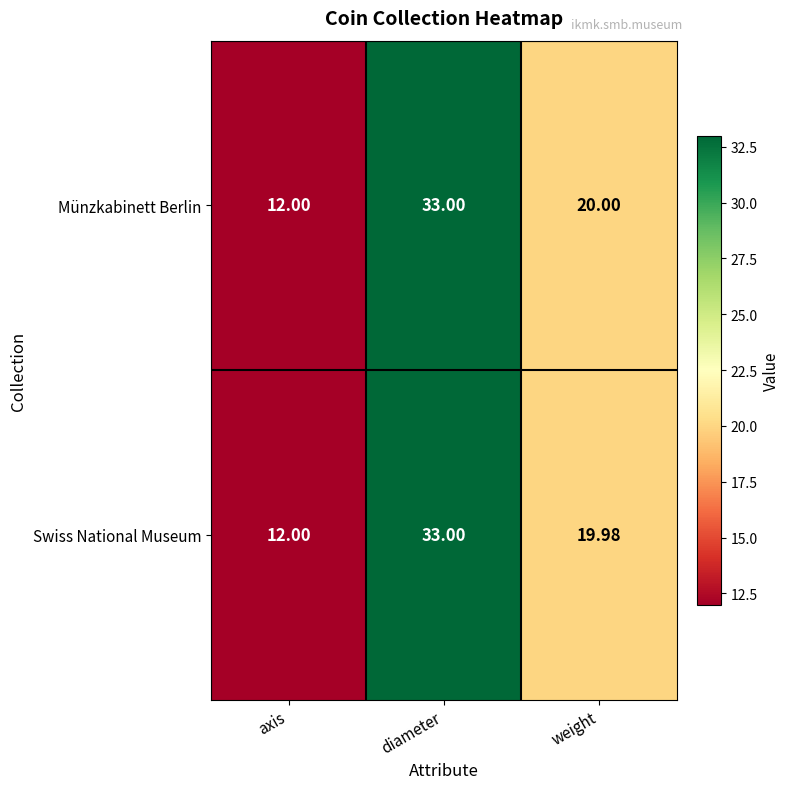

Rank the series by their average value, from lowest to highest.

Swiss National Museum, Münzkabinett Berlin